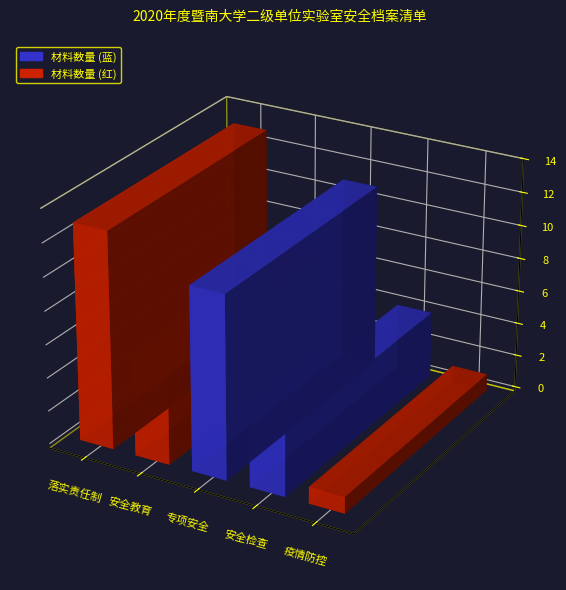

At which category does the chart reach its peak across all series?

落实安全管理责任制度